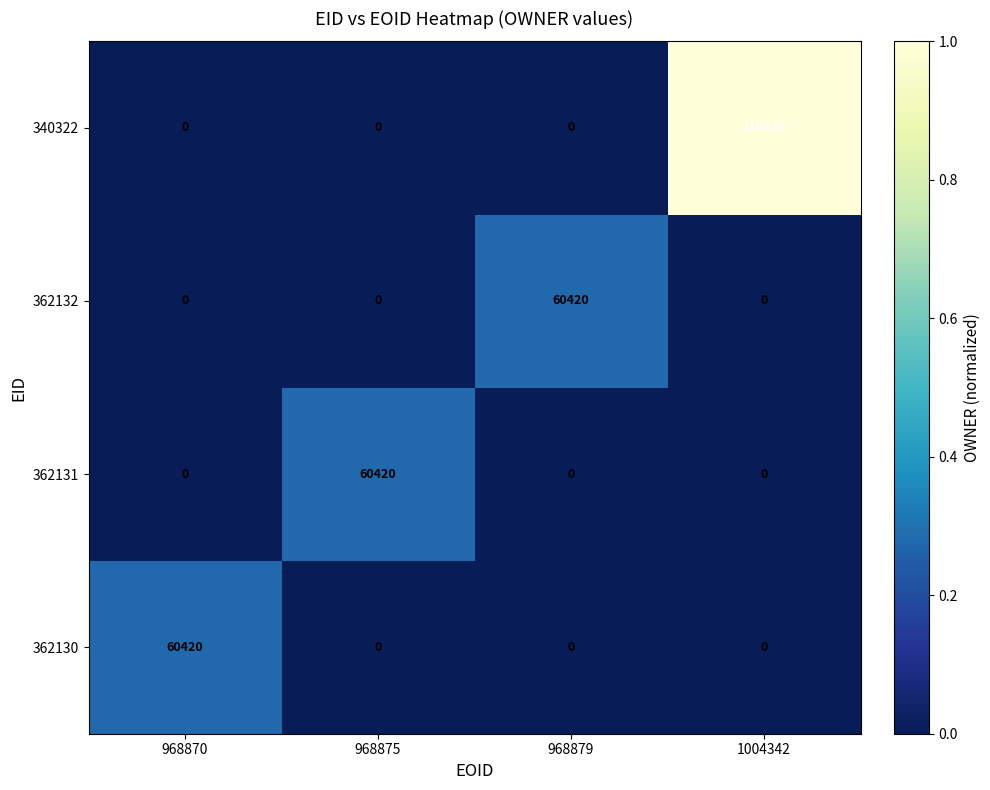

Is it true that 362130 equals -37750 at 968875?

False